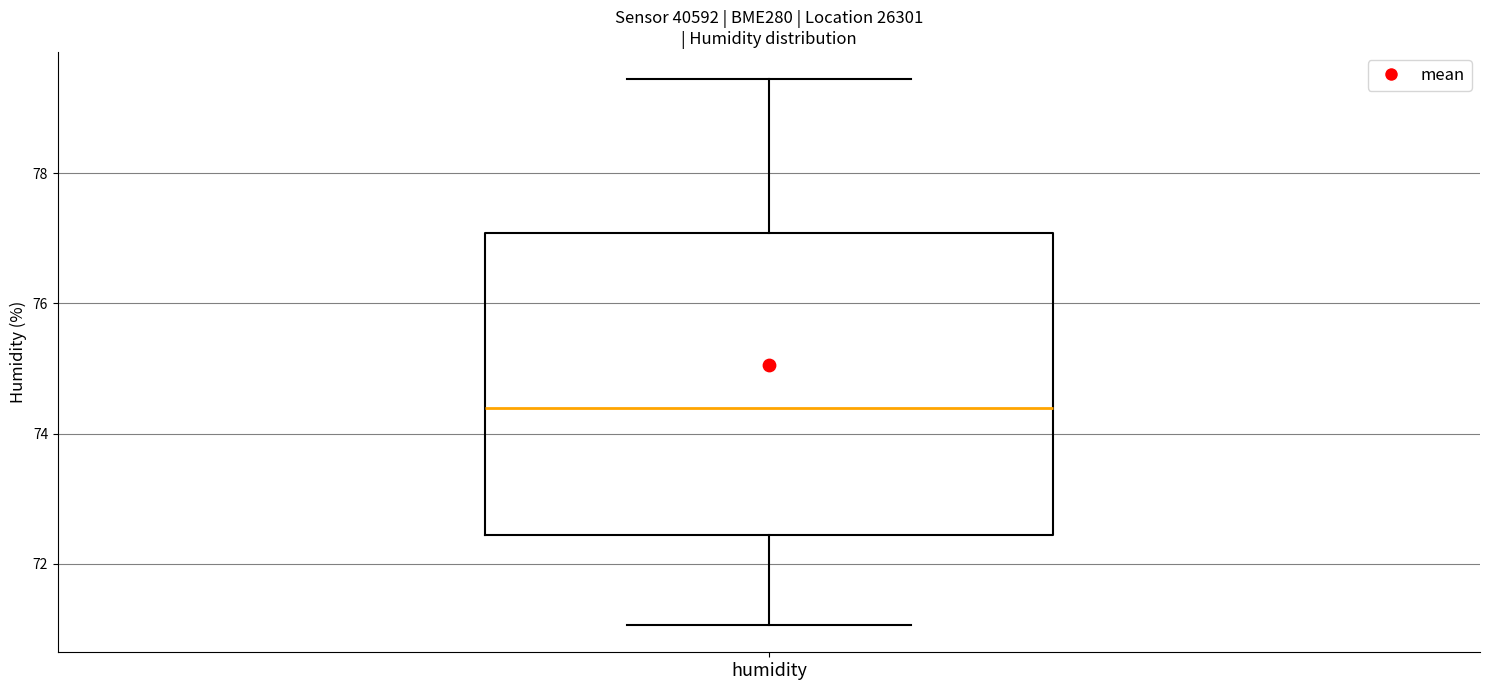

Read this box plot against the y-axis: the position of the median line, the range covered by the box, and the ends of both whiskers. The values are not printed on the chart, so give them approximately, as read against the axis.

median 74.4, box 72.4 to 77.0, whiskers 71.0 to 79.4